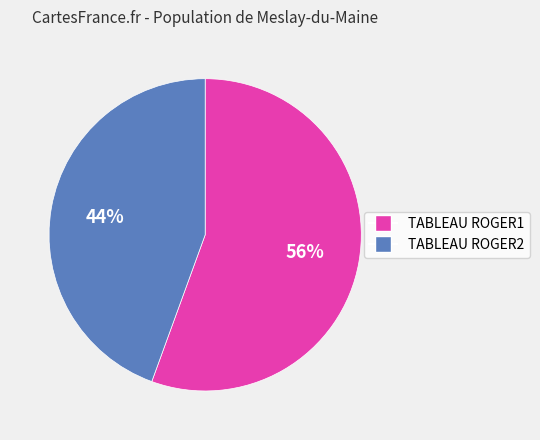

To the nearest percent, what is the average slice percentage?

50%